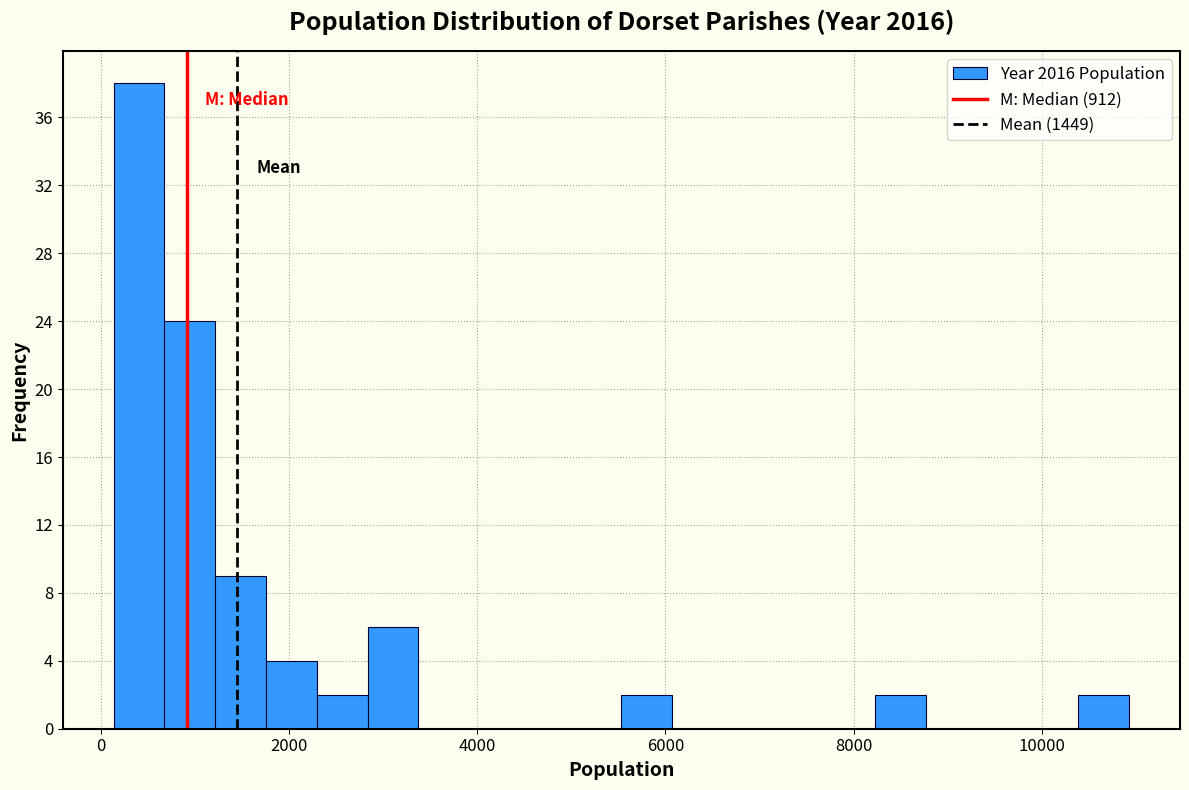

Around what value on the x-axis is the tallest bar? Give the approximate position of its centre, as read against the axis.

400